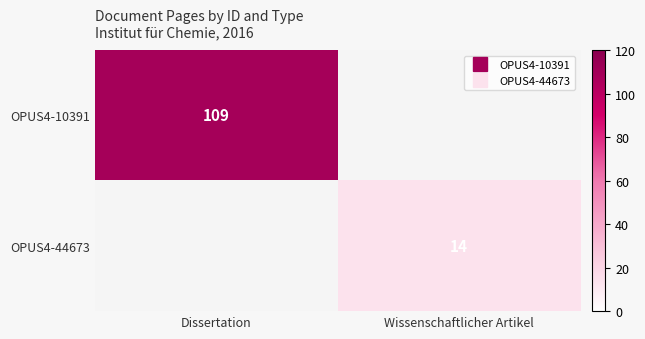

What value does the OPUS4-44673 series have at Wissenschaftlicher Artikel?

14.0